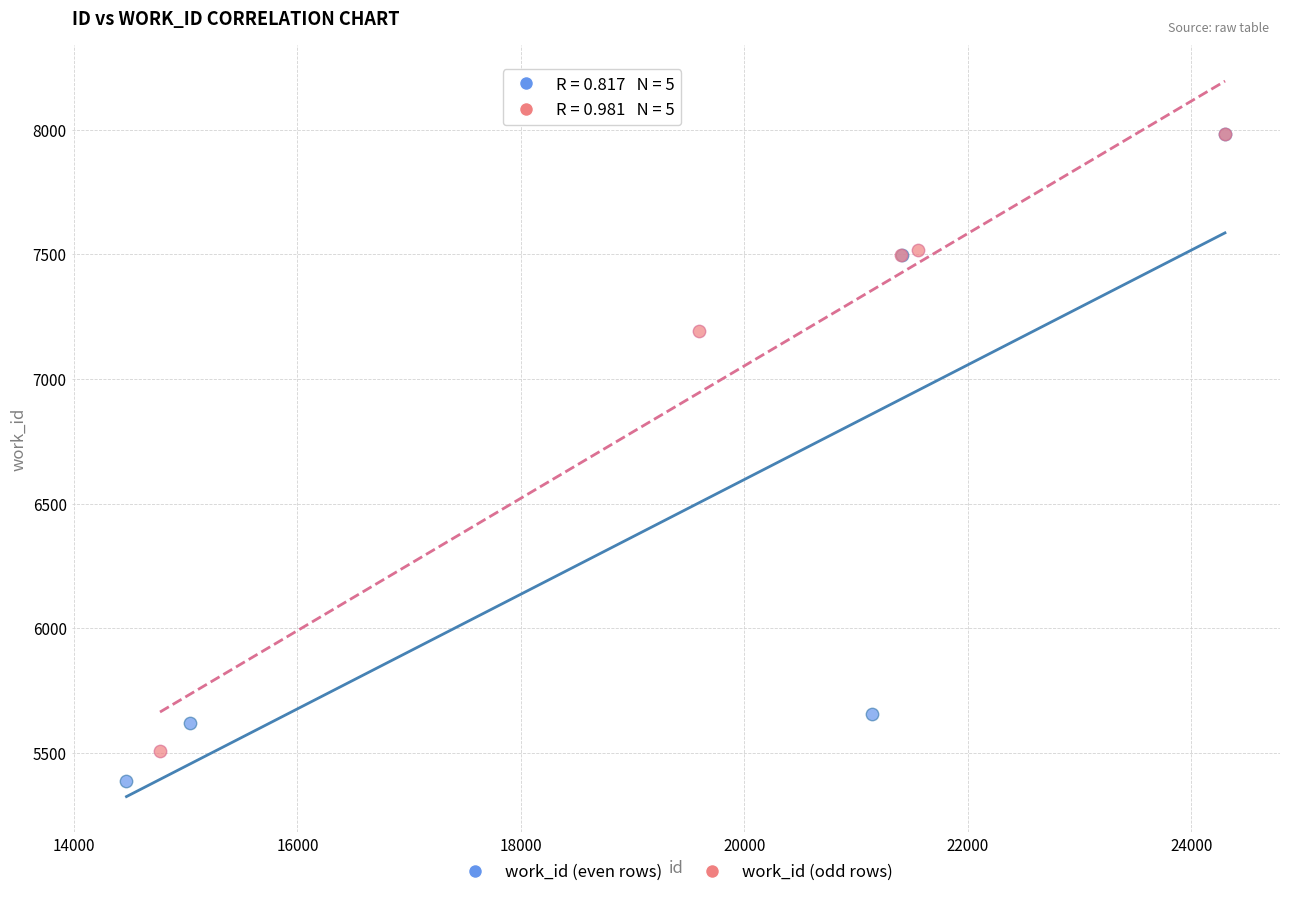

Which series has the largest Y range (max minus min)?

work_id (even rows)